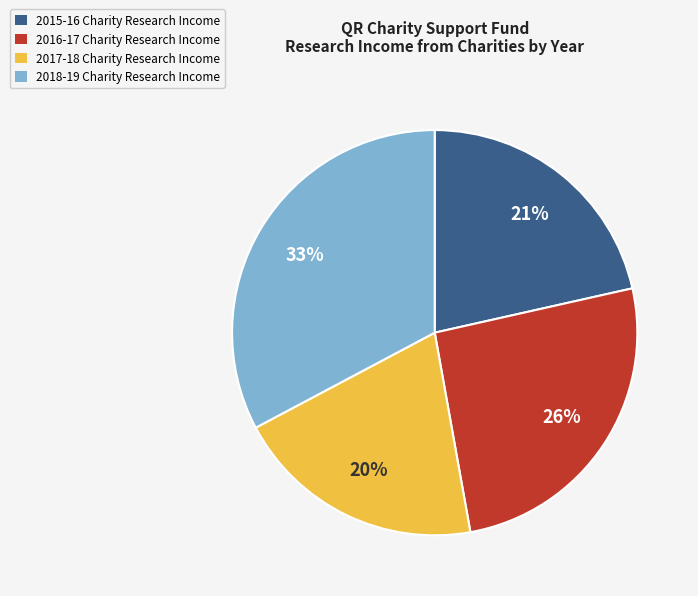

Does 2018-19 Charity Research Income account for over 50% of the chart?

No